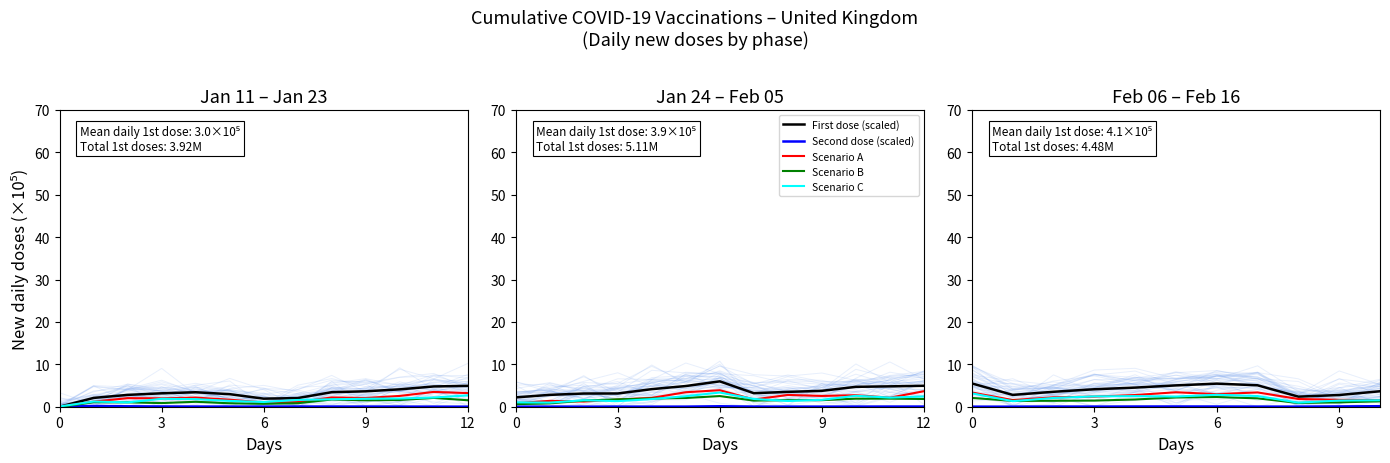

The Scenario C series shows 2.4 at 5. True or false?

True